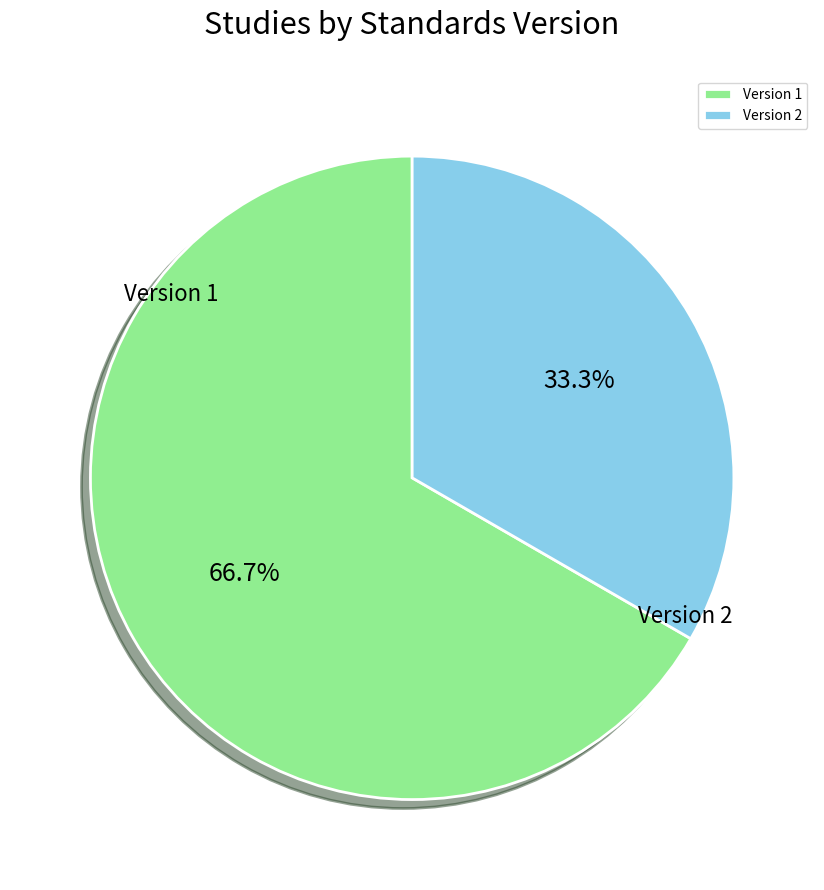

To the nearest percent, what portion does Version 1 represent?

67%